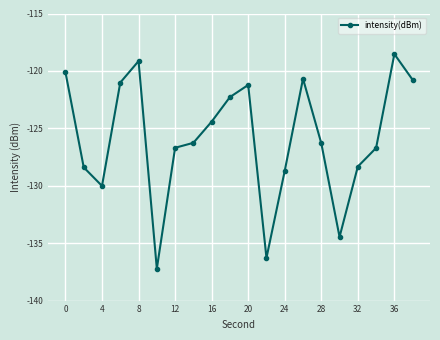

What is the maximum value shown in the chart?

-118.5